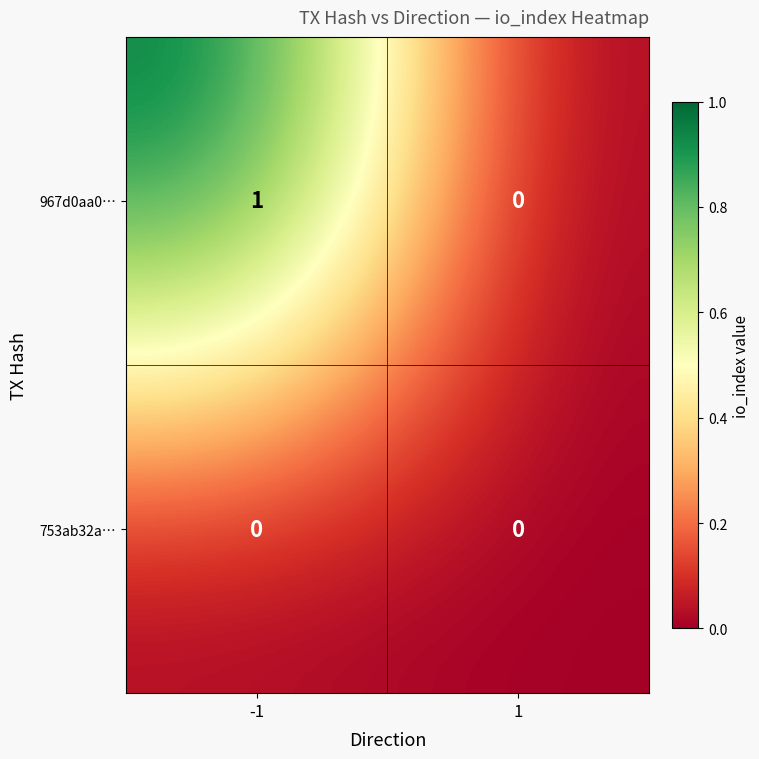

Which series has the largest total across all categories?

967d0aa0…